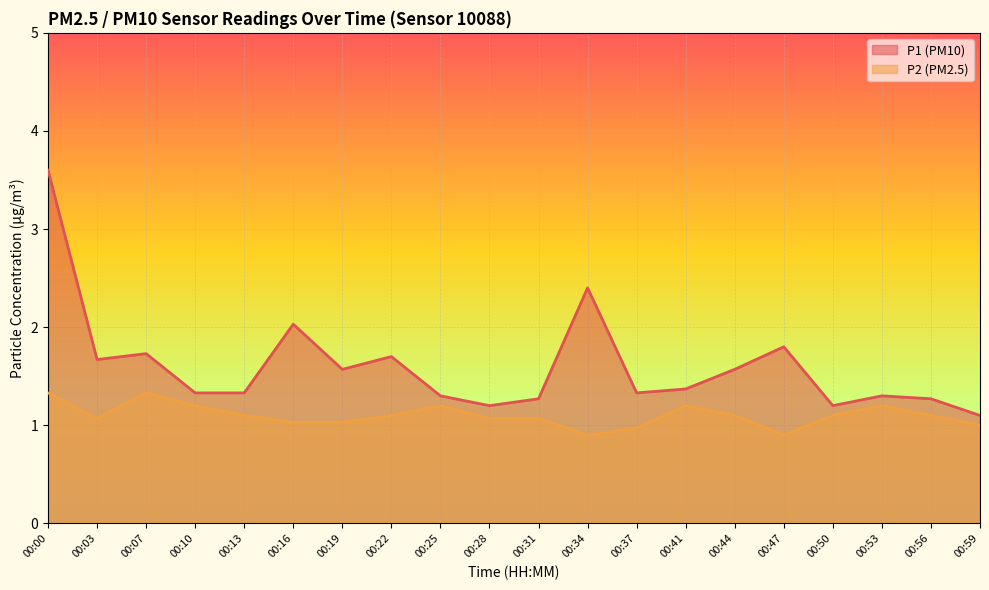

At which category does P2 reach its first local valley?

00:03